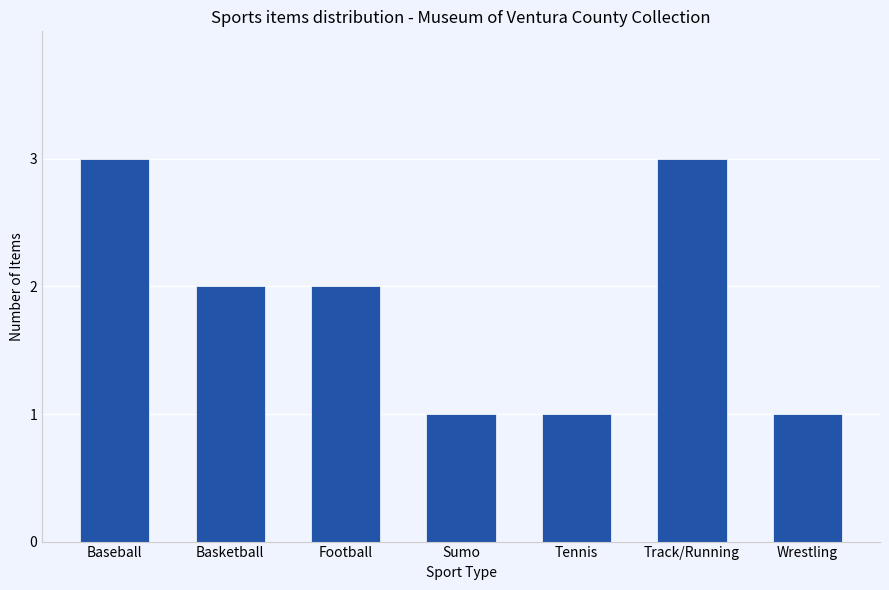

What position from the left is Track/Running?

6